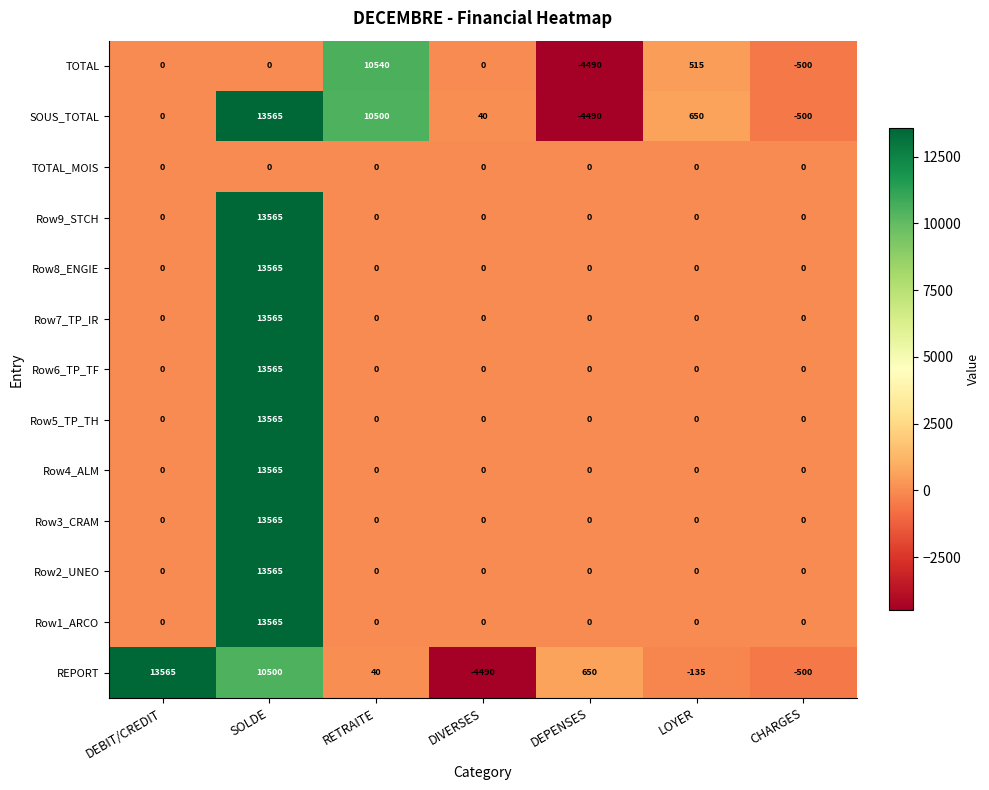

What is the difference between the highest and lowest values at LOYER?

785